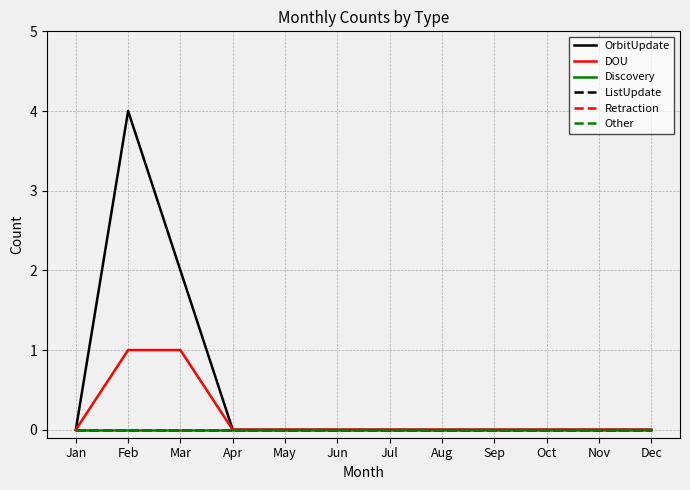

Does the chart display data point markers on the line(s)?

No